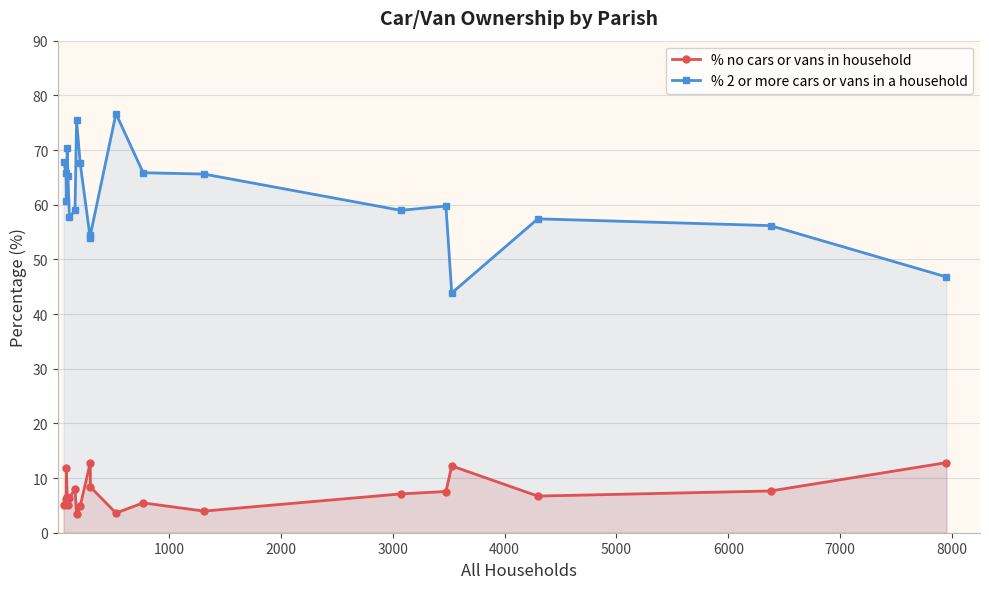

Which series has the widest spread of values?

% 2 or more cars or vans in a household